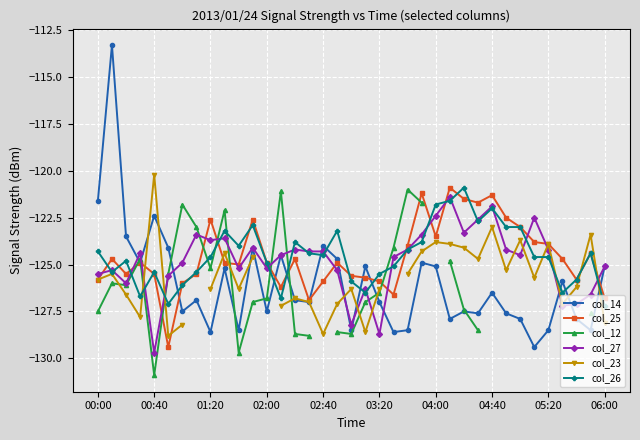

What is the maximum value for col_14?

-113.3